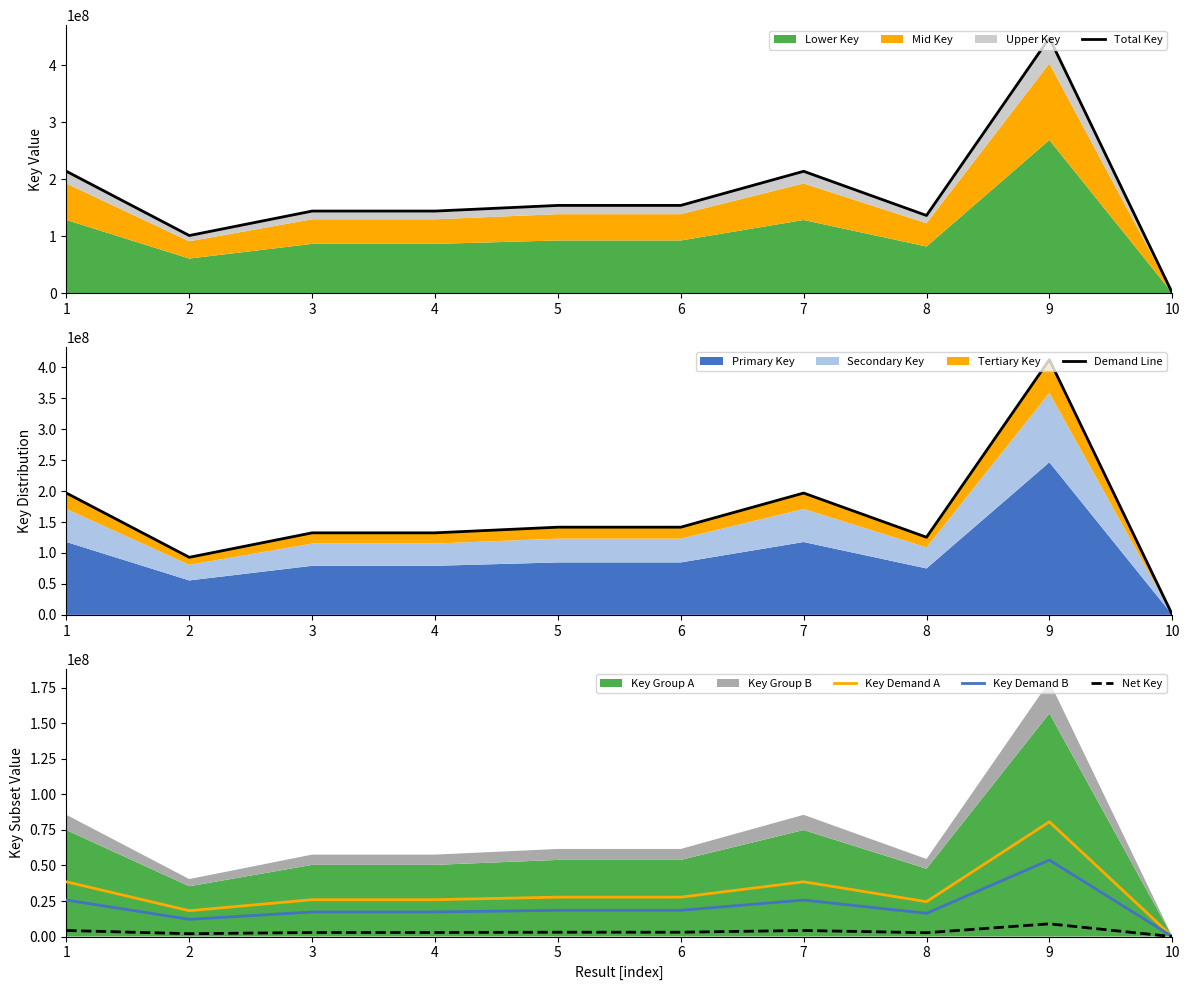

What is the lowest value of the Total Key series?

335715.0